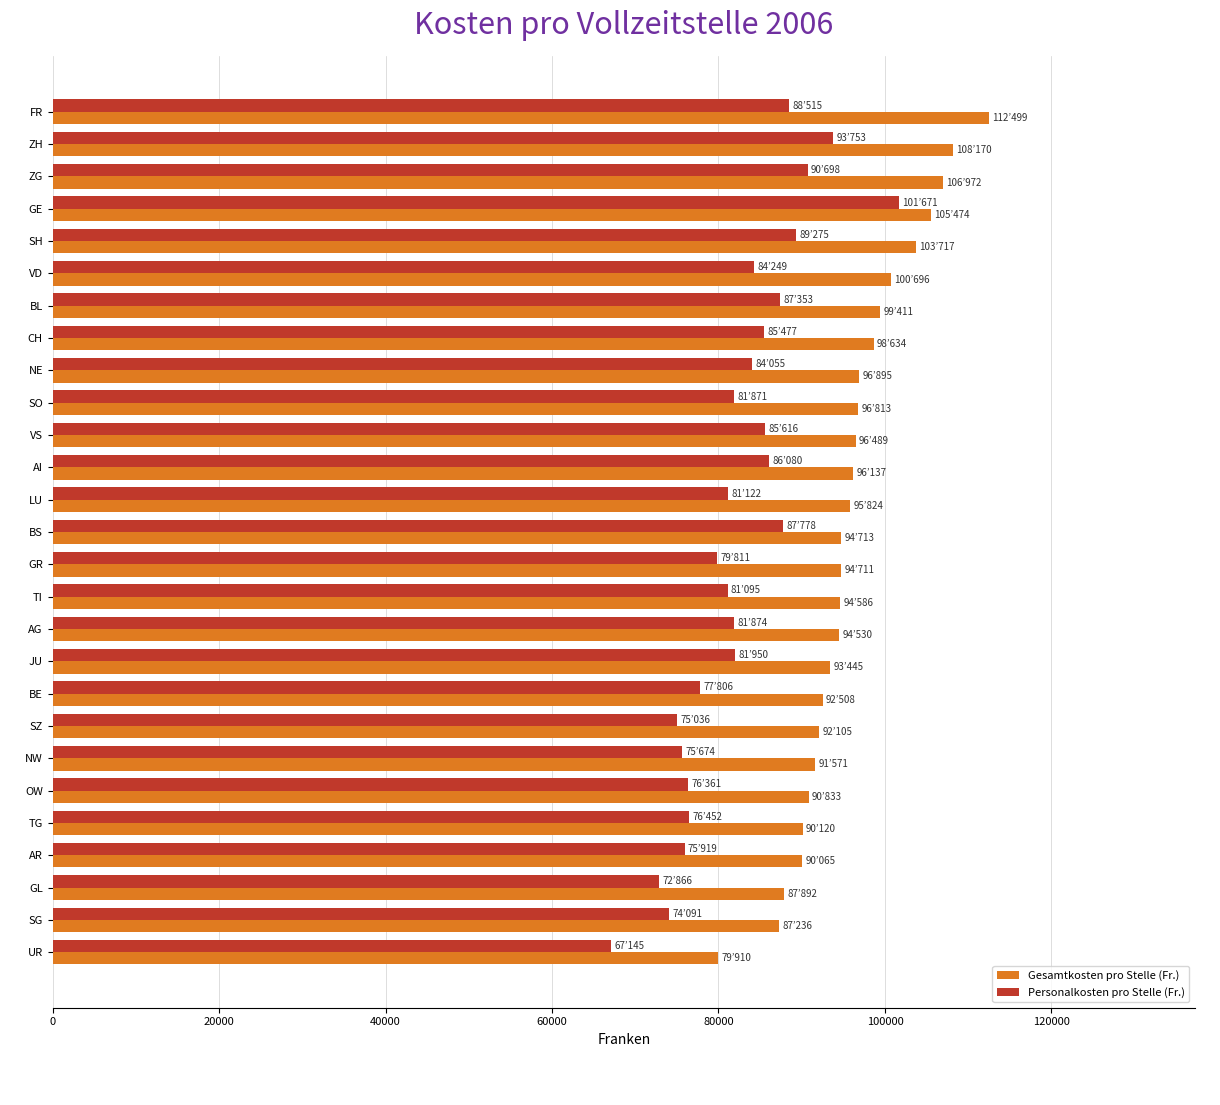

What is the average value of the Gesamtkosten pro Stelle (Fr.) series?

95998